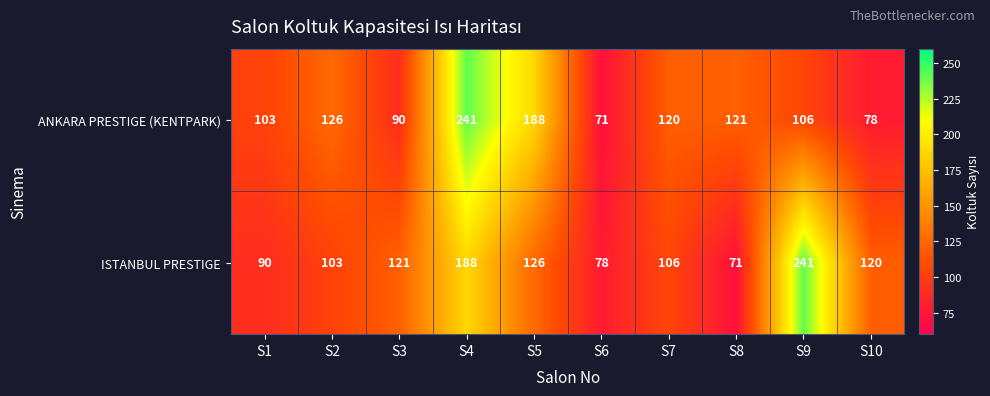

At how many categories does at least one series exceed 159?

3